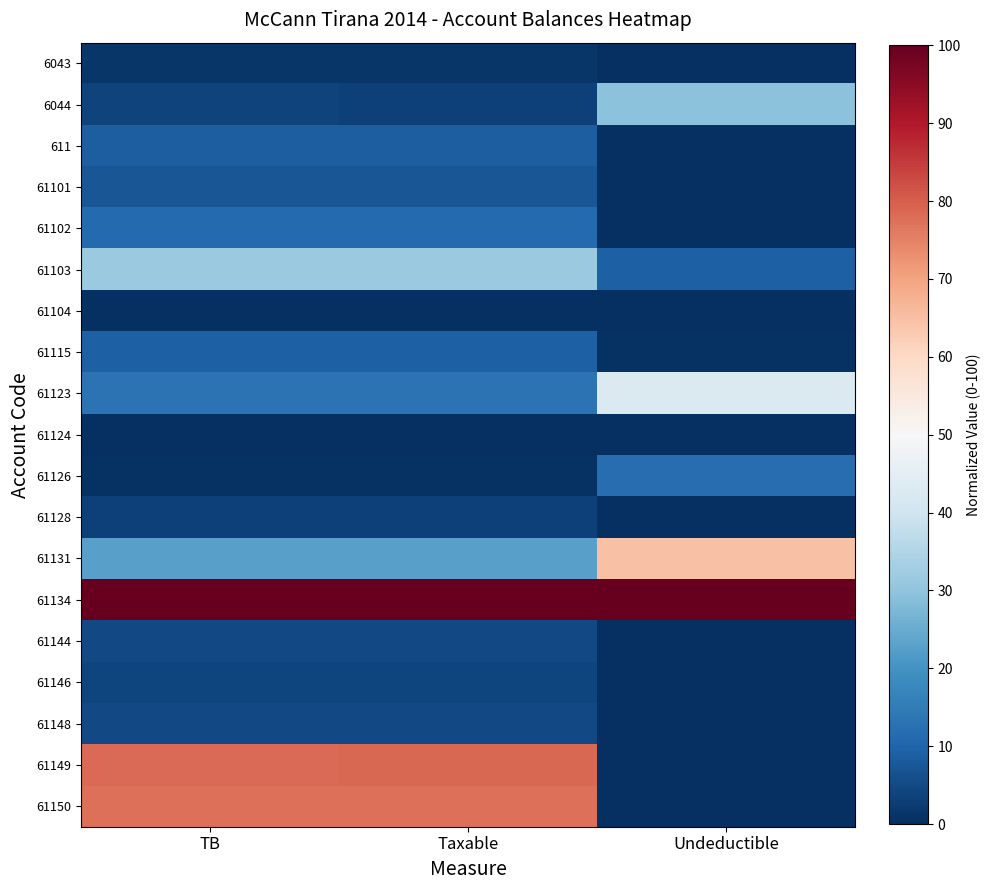

Reading right to left, what are all the values shown in this chart?

6043: Undeductible=0.0	Taxable=1.3	TB=1.3
6044: Undeductible=29.6	Taxable=3.5	TB=3.5
611: Undeductible=0.0	Taxable=8.8	TB=8.8
61101: Undeductible=0.0	Taxable=7.3	TB=7.3
61102: Undeductible=0.0	Taxable=11.3	TB=11.3
61103: Undeductible=9.1	Taxable=31.5	TB=31.4
61104: Undeductible=0.0	Taxable=0.3	TB=0.3
61115: Undeductible=0.6	Taxable=9.3	TB=9.2
61123: Undeductible=42.7	Taxable=13.0	TB=13.1
61124: Undeductible=0.0	Taxable=0.0	TB=0.0
61126: Undeductible=11.8	Taxable=0.6	TB=0.7
61128: Undeductible=0.0	Taxable=3.4	TB=3.4
61131: Undeductible=64.7	Taxable=22.8	TB=22.9
61134: Undeductible=100.0	Taxable=100.0	TB=100.0
61144: Undeductible=0.0	Taxable=4.8	TB=4.8
61146: Undeductible=0.0	Taxable=4.1	TB=4.1
61148: Undeductible=0.0	Taxable=4.8	TB=4.8
61149: Undeductible=0.0	Taxable=78.6	TB=78.4
61150: Undeductible=0.0	Taxable=77.7	TB=77.4